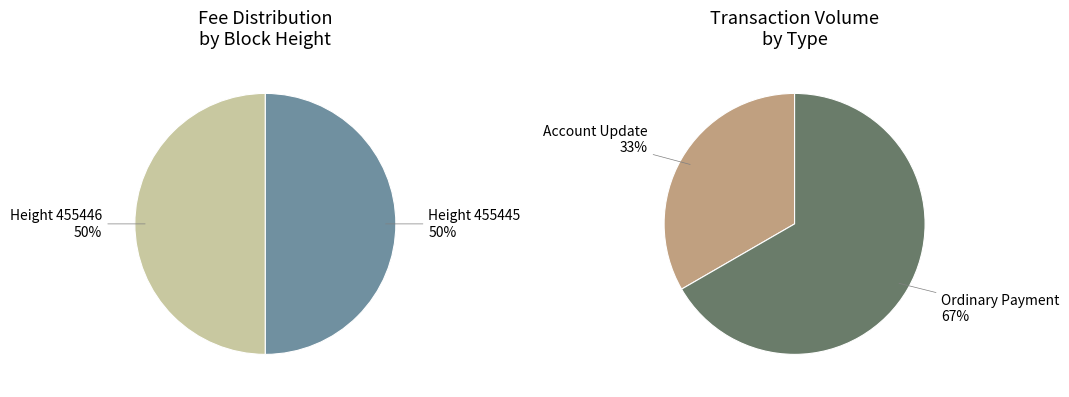

Is the sum of 455446 and 455445 greater than half?

Yes